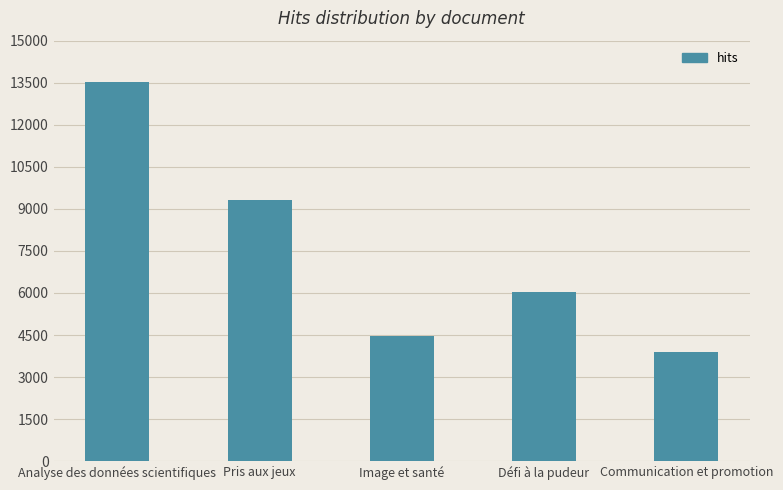

Reading right to left, transcribe all the data shown in this chart.

3908	6037	4476	9321	13512